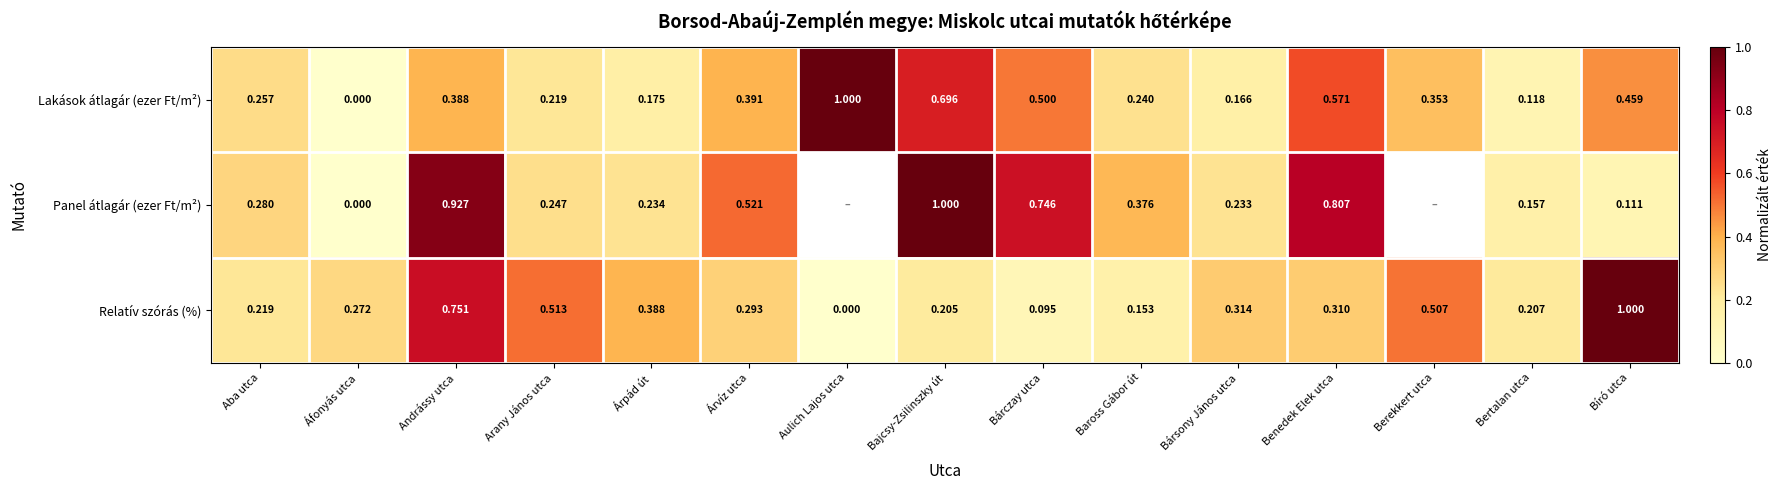

Which category has the lowest value in the Lakások átlagár (ezer Ft/m²) series?

Áfonyás utca